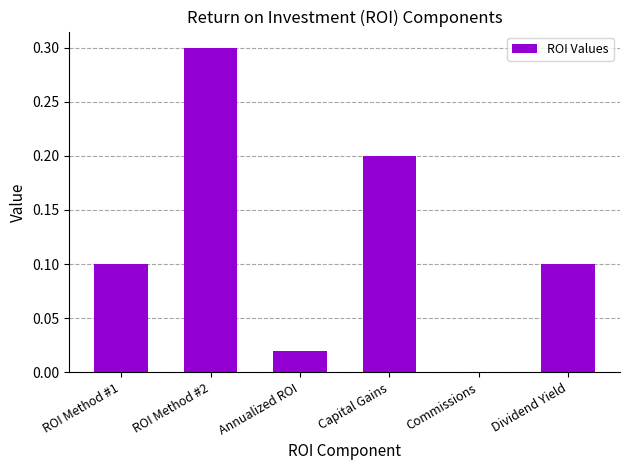

Which label corresponds to the largest value in the chart?

ROI Method #2